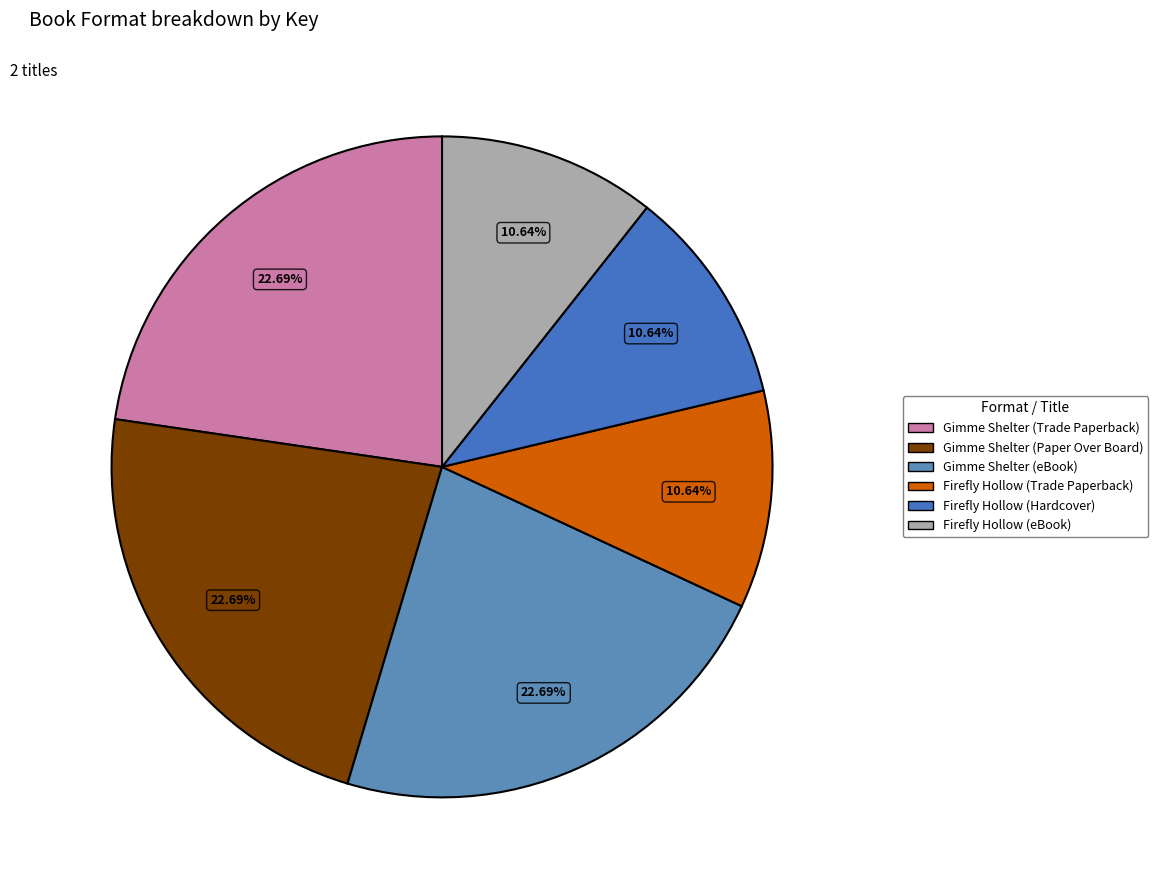

What is the largest slice in the pie chart?

Gimme Shelter (Trade Paperback)